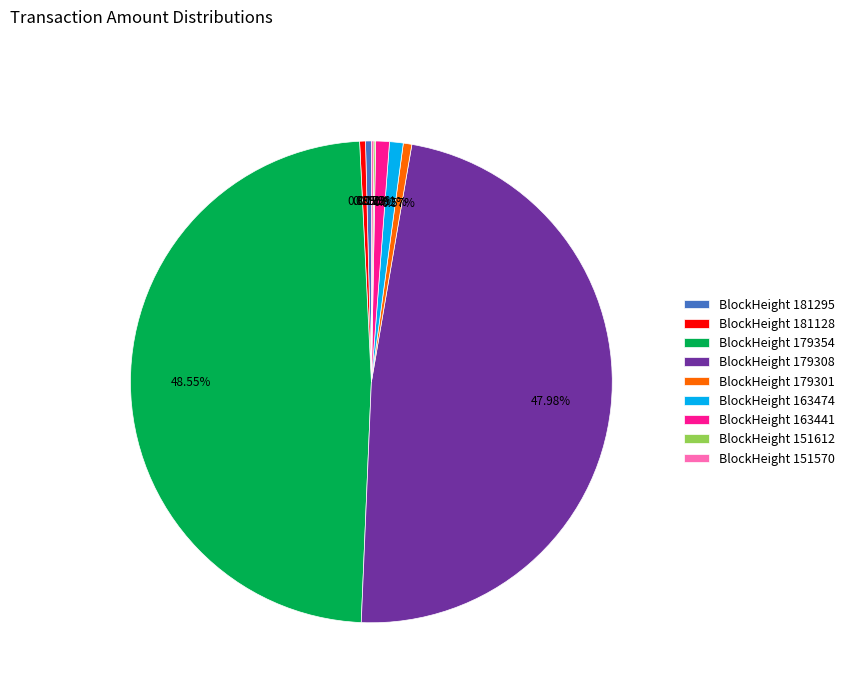

What is the ratio of the value at BlockHeight 163474 to the value at BlockHeight 181128?

2.3